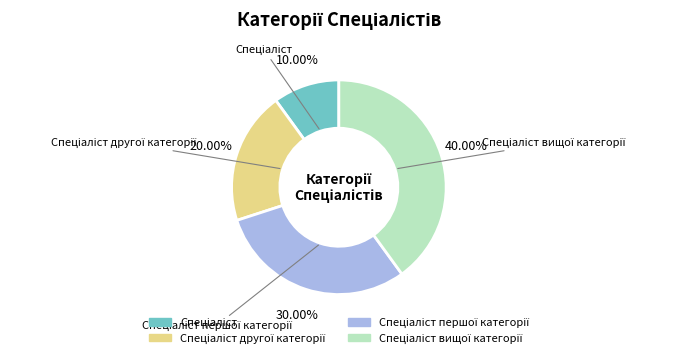

How many segments does this pie chart have?

4